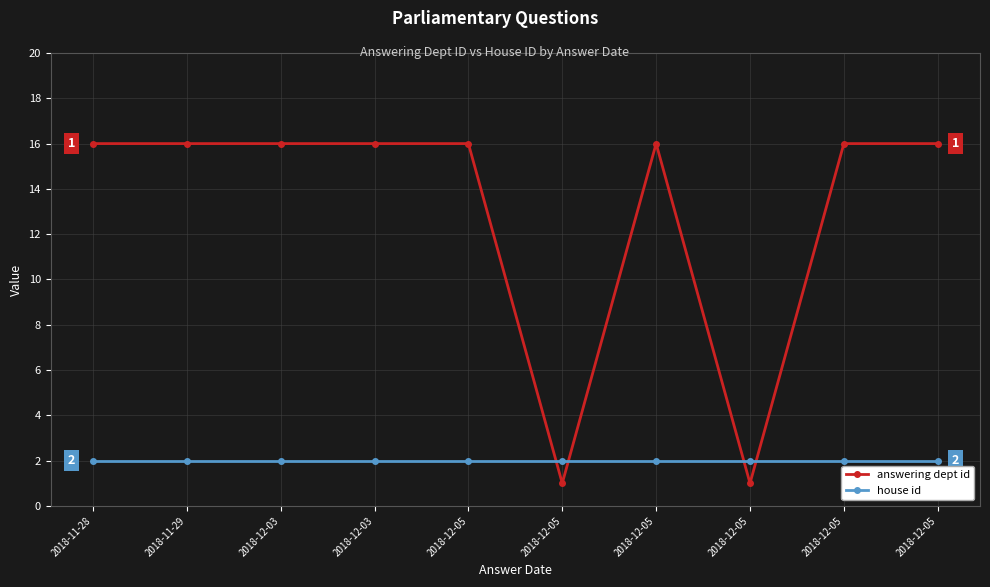

Does the chart have visible grid lines?

Yes